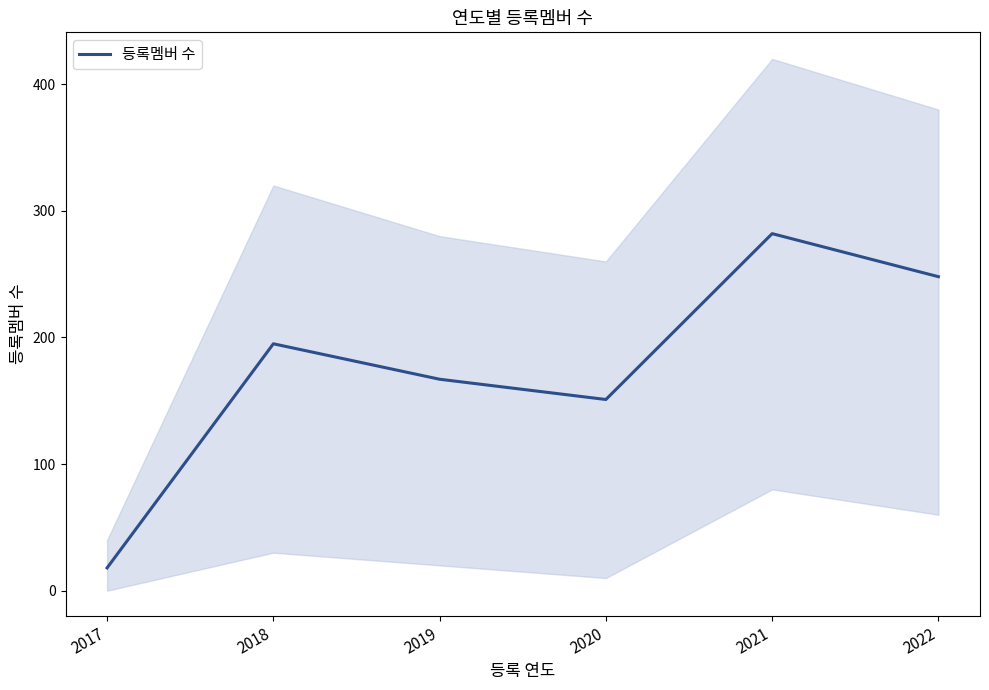

Count the number of data series in this chart.

1